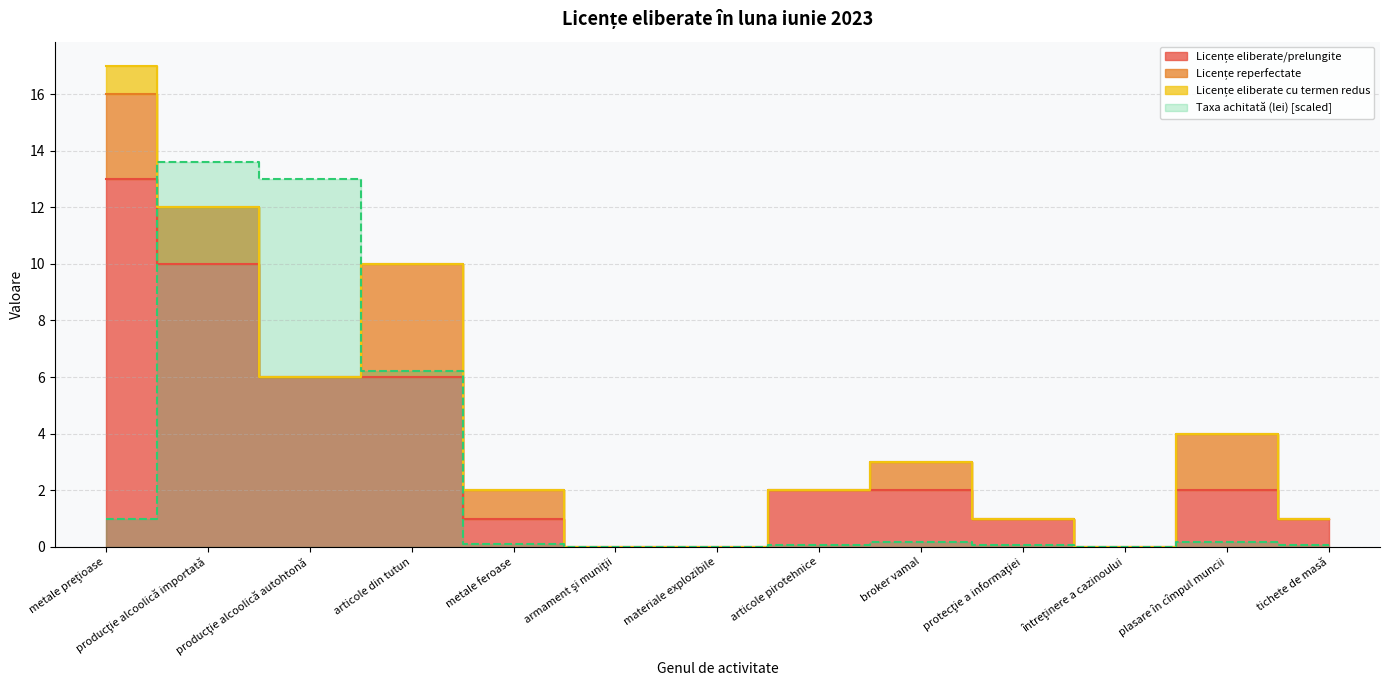

What is the difference between the highest and lowest values at producţie alcoolică autohtonă?

7.0